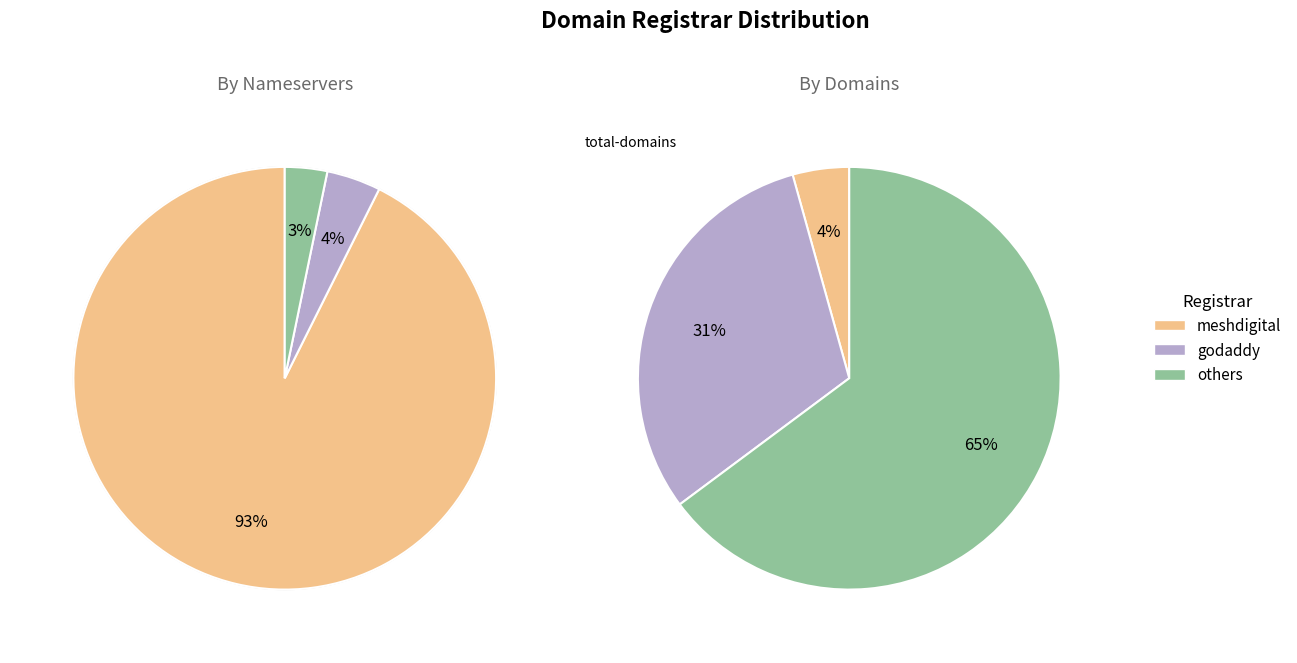

Count the number of slices in the pie.

3